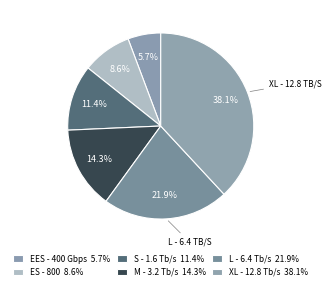

How many slices are in this pie chart?

6